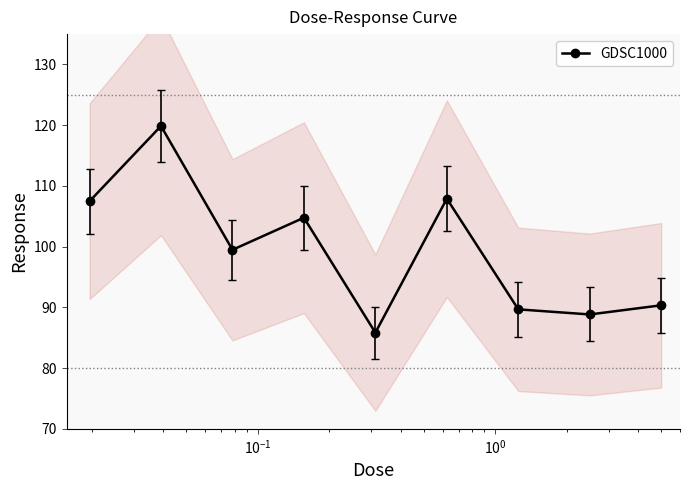

How many interior local valleys does the GDSC1000 series have?

3